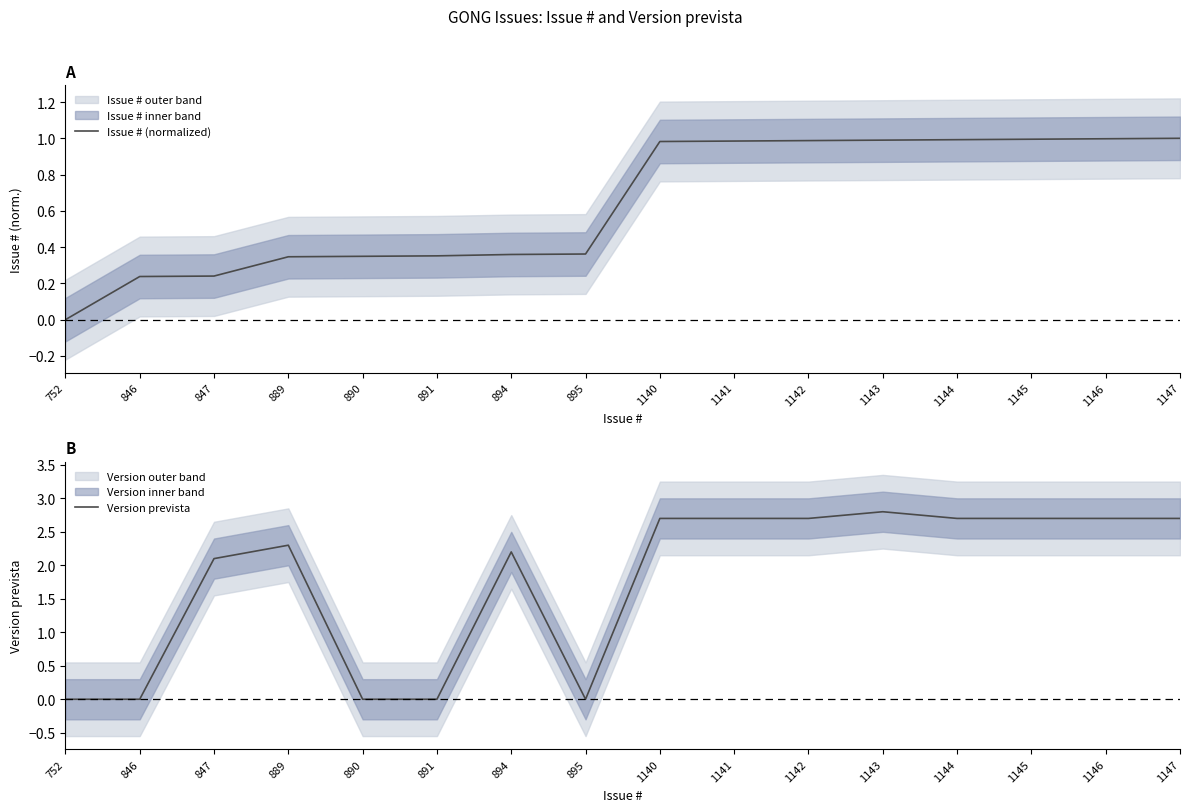

True or false: Version prevista and Issue # (normalized) intersect in this chart.

True